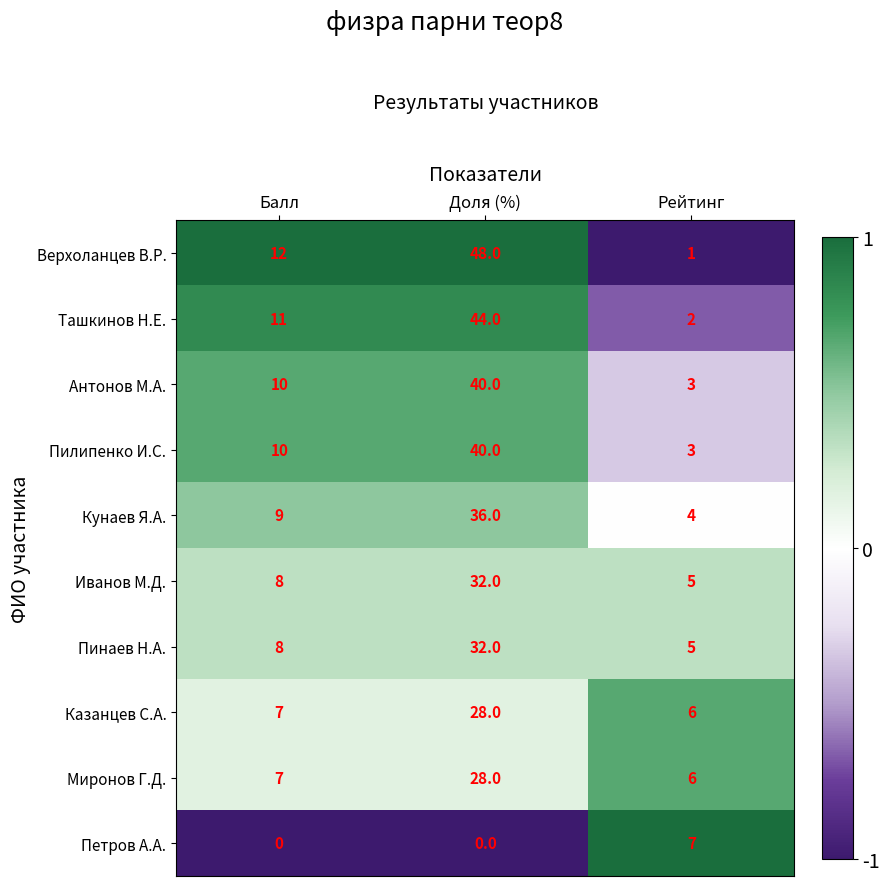

True or false: Иванов М.Д. has a value of 32 at Доля (%).

True